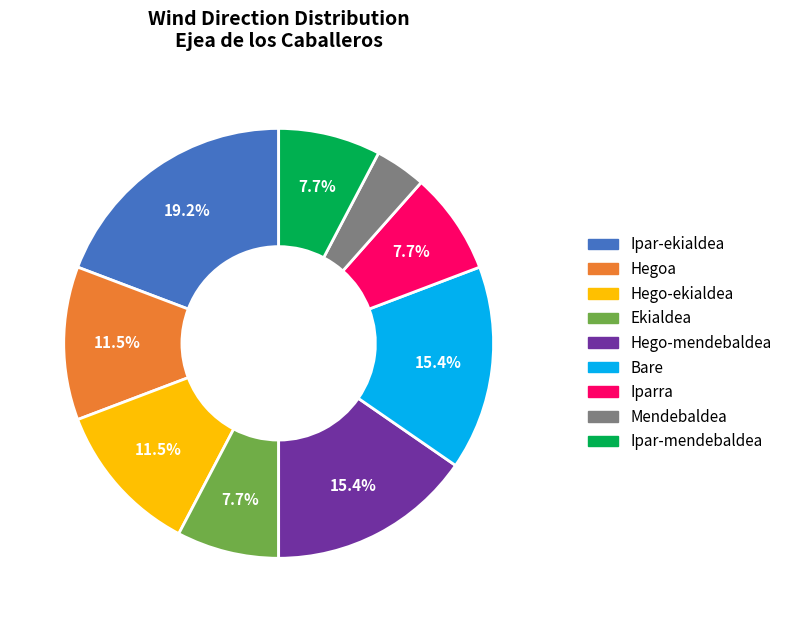

Is there a majority slice in this chart?

No